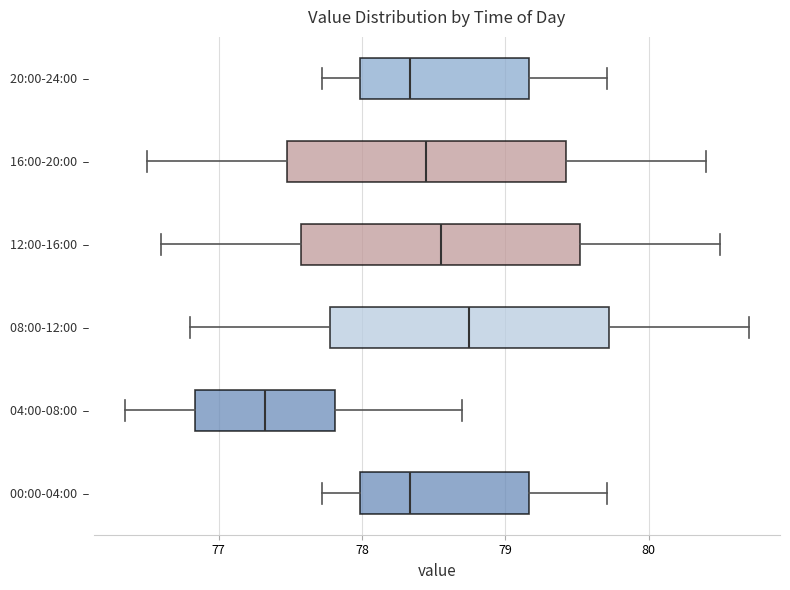

Reading bottom to top, transcribe this box plot: for each box, give where its median line is, the range the box spans, and where its two whiskers end, as read against the x-axis. The values are not printed on the chart, so give them approximately, as read against the axis.

00:00-04:00 –: median 78.3, box 78.0 to 79.2, whiskers 77.7 to 79.7
04:00-08:00 –: median 77.3, box 76.8 to 77.8, whiskers 76.4 to 78.7
08:00-12:00 –: median 78.8, box 77.8 to 79.7, whiskers 76.8 to 80.7
12:00-16:00 –: median 78.6, box 77.6 to 79.5, whiskers 76.6 to 80.5
16:00-20:00 –: median 78.5, box 77.5 to 79.4, whiskers 76.5 to 80.4
20:00-24:00 –: median 78.3, box 78.0 to 79.2, whiskers 77.7 to 79.7